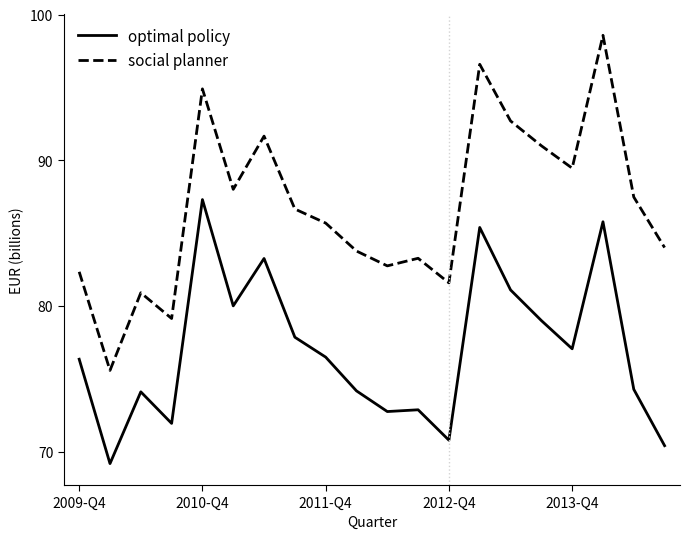

True or false: optimal policy and social planner cross at least once.

False